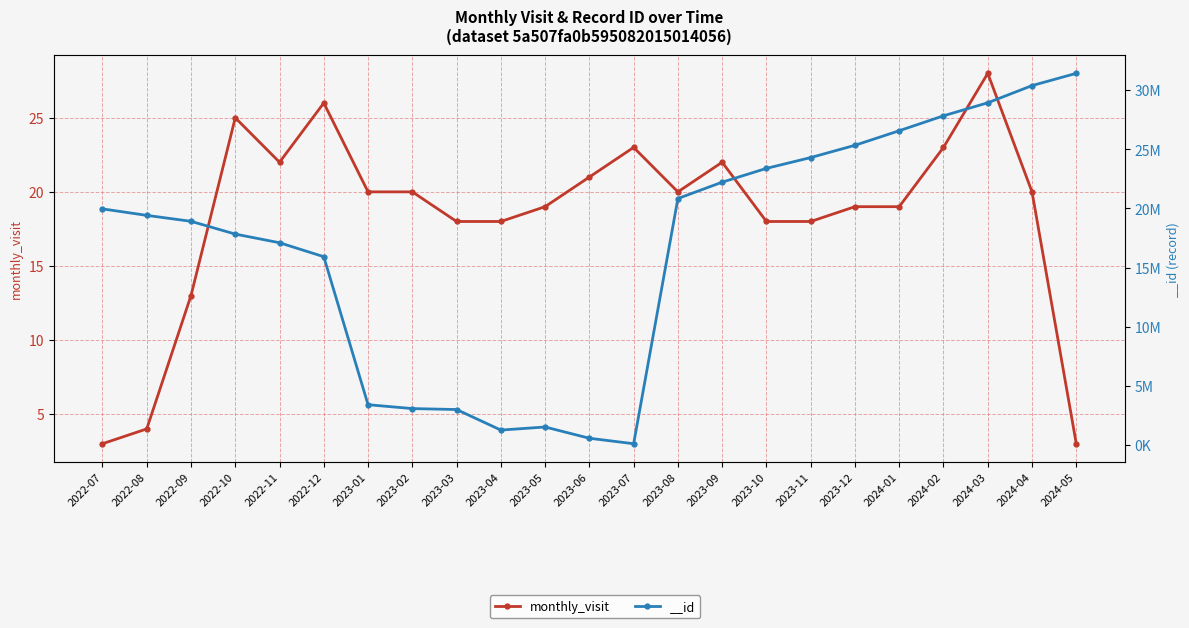

True or false: the data shows 21 at 2023-06.

True